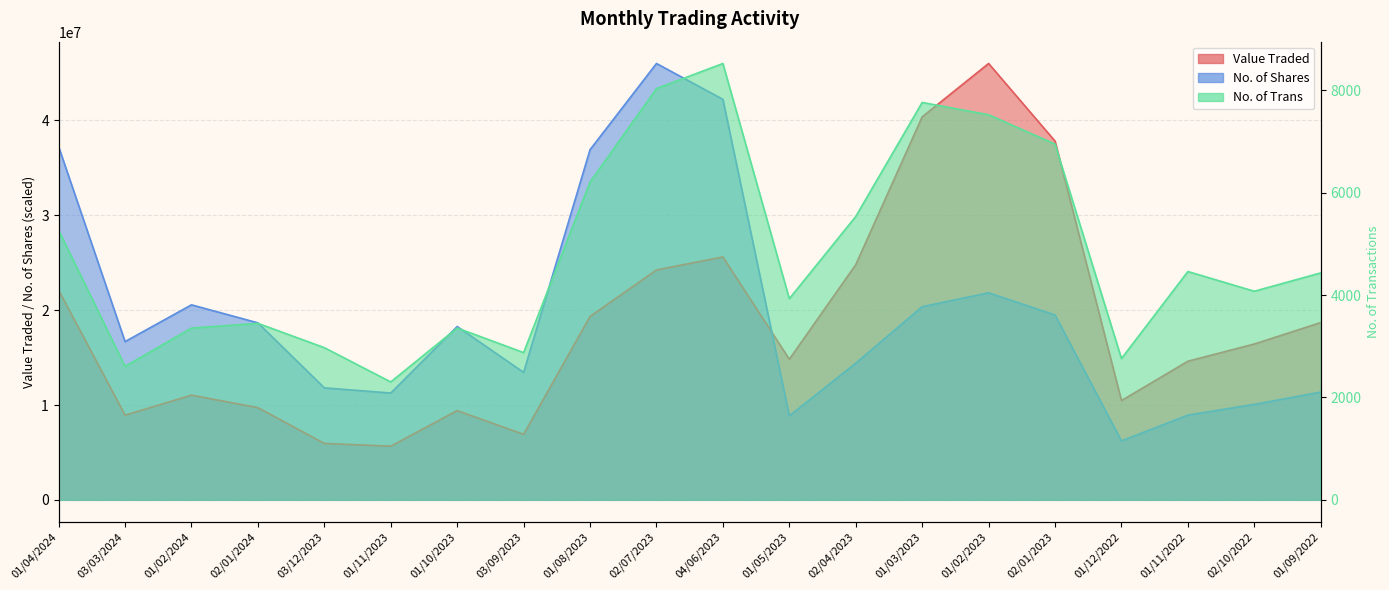

In No. of Shares, how many points are lower than both neighbors (excluding endpoints)?

5